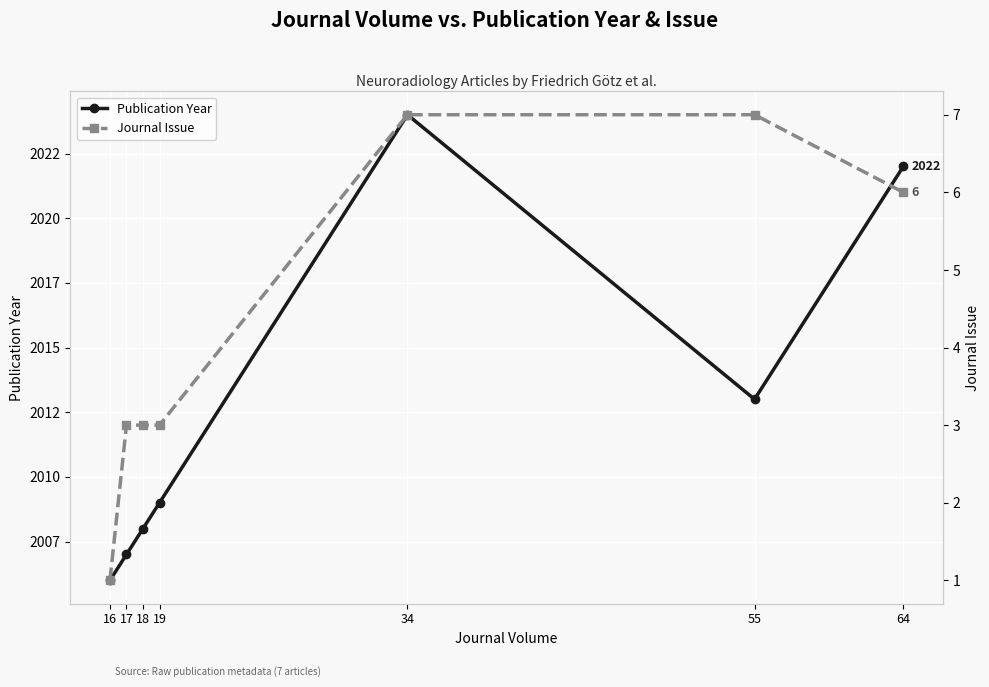

Rank the series at 64 from highest to lowest value.

Publication Year, Journal Issue